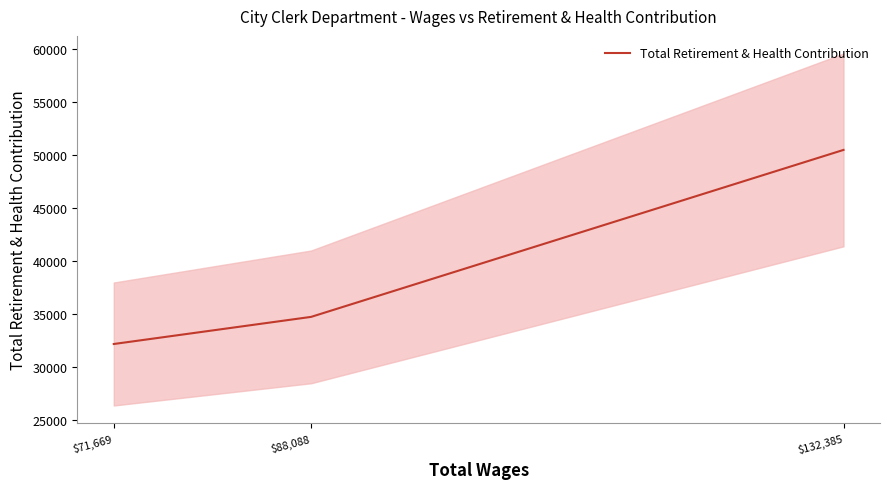

What is the difference between the maximum and second lowest values?

15729